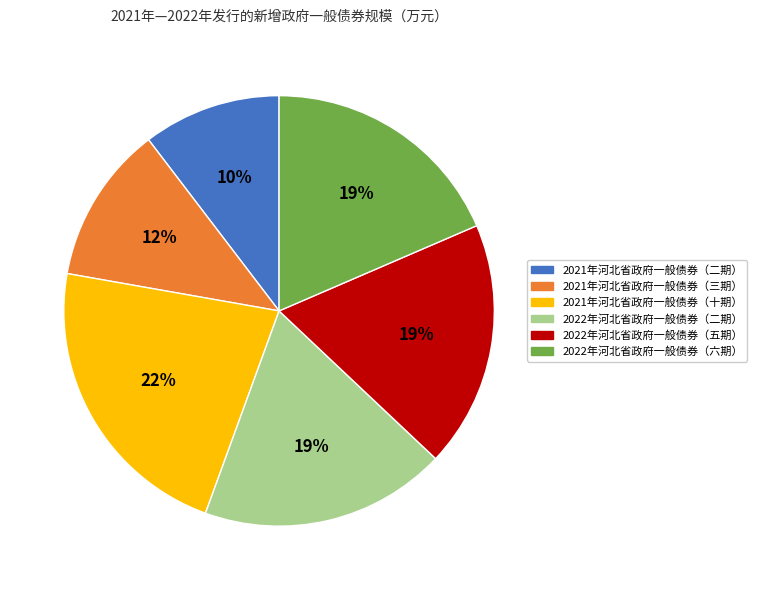

How many segments does this pie chart have?

6